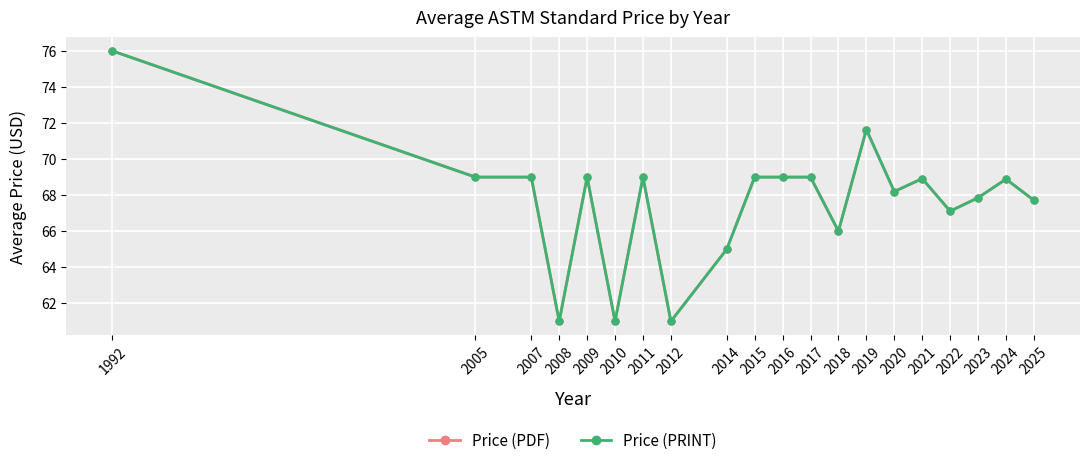

Reading left to right, what are all the values shown in this chart?

Price (PDF): 76.0	69.0	69.0	61.0	69.0	61.0	69.0	61.0	65.0	69.0	69.0	69.0	66.0	71.6	68.2	68.9	67.1	67.9	68.9	67.7
Price (PRINT): 76.0	69.0	69.0	61.0	69.0	61.0	69.0	61.0	65.0	69.0	69.0	69.0	66.0	71.6	68.2	68.9	67.1	67.9	68.9	67.7